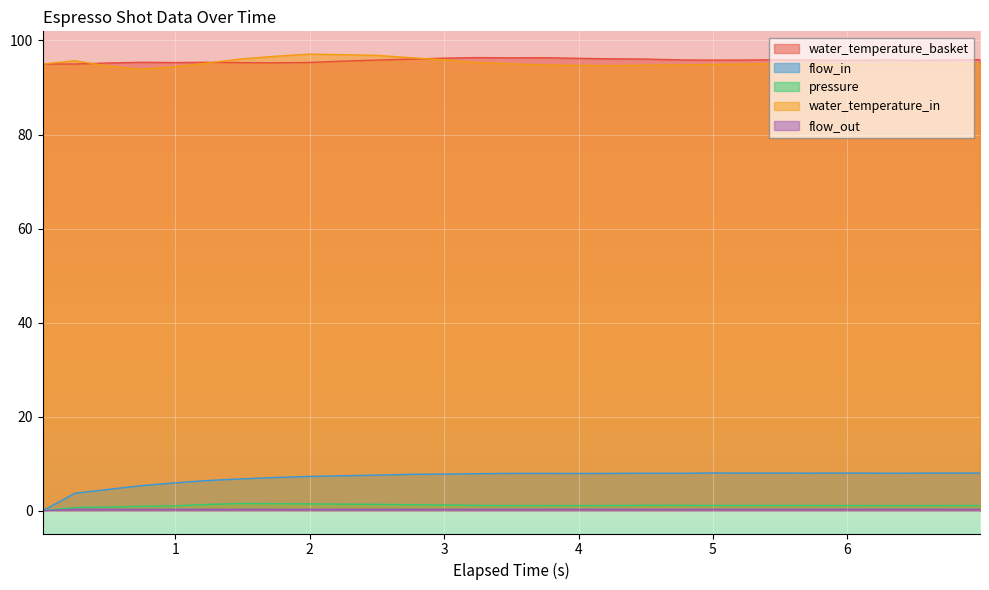

How many interior local valleys does the flow_in series have?

3